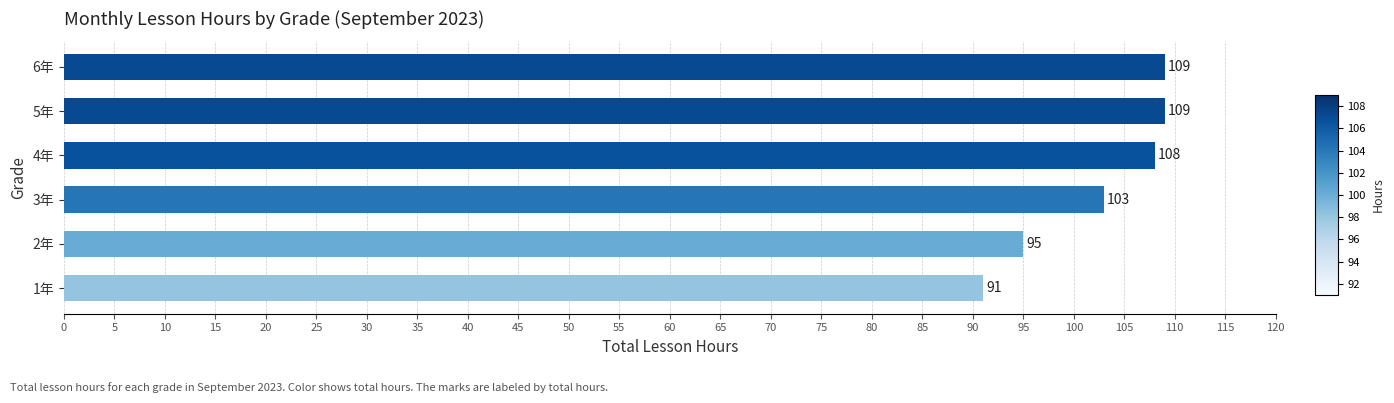

Is it true that the value at 3年 is 25?

False